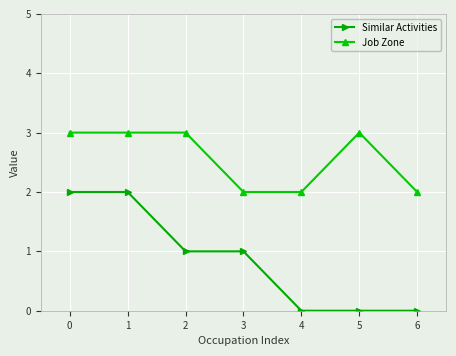

How many Similar Activities values are between 0 and 2?

7